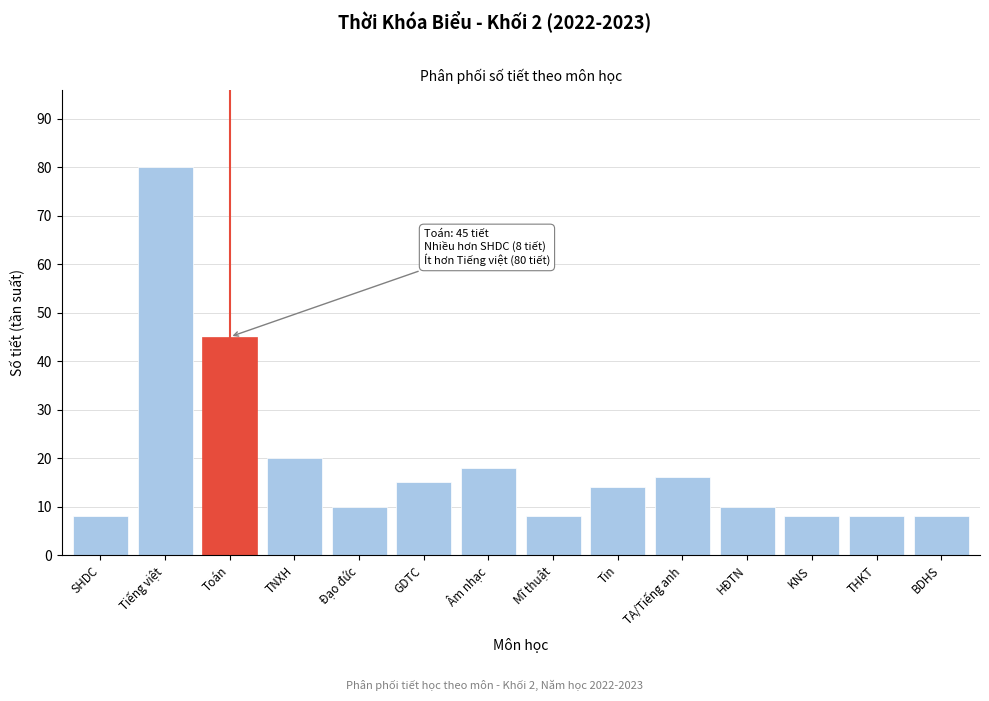

Reading left to right, list all the values displayed in this chart.

8	80	45	20	10	15	18	8	14	16	10	8	8	8